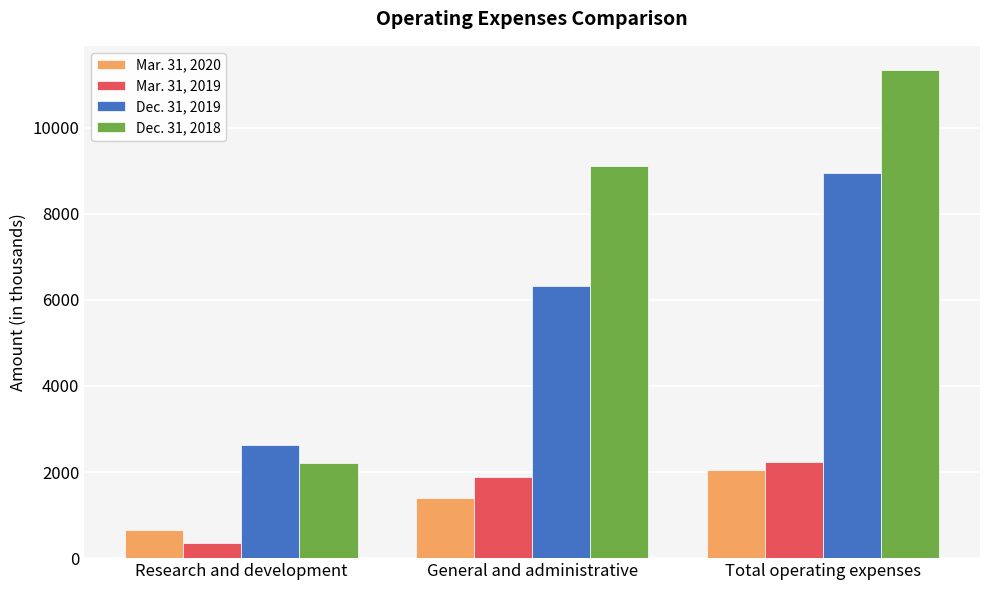

What is the difference between the highest and lowest values at Total operating expenses?

9274